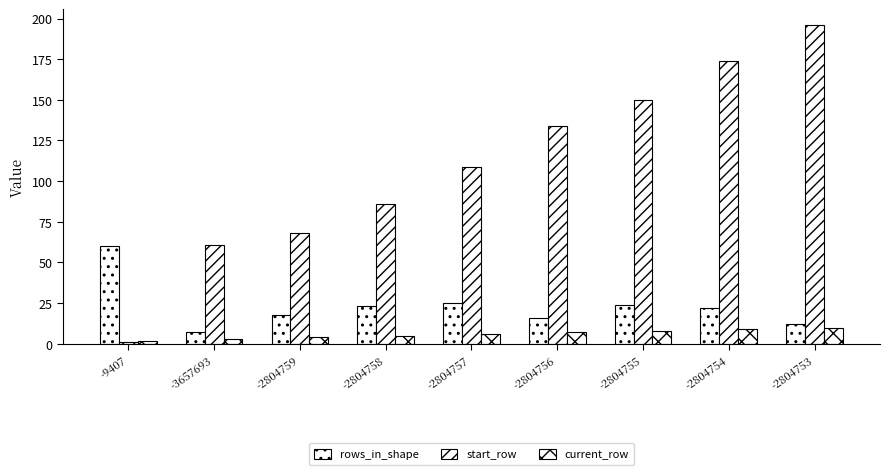

What is the difference between the highest and lowest values at -2804754?

165